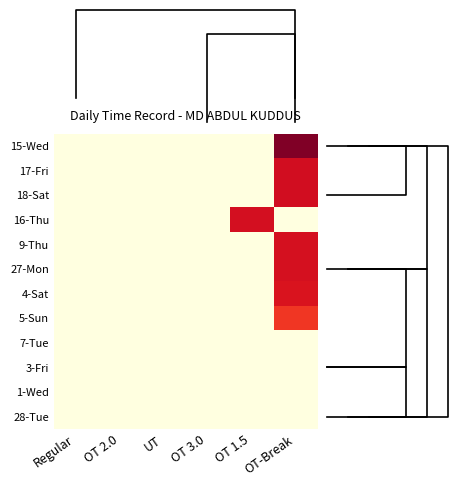

Rank the series at OT 1.5 from lowest to highest value.

15-Wed, 17-Fri, 18-Sat, 9-Thu, 27-Mon, 4-Sat, 5-Sun, 7-Tue, 3-Fri, 1-Wed, 28-Tue, 16-Thu